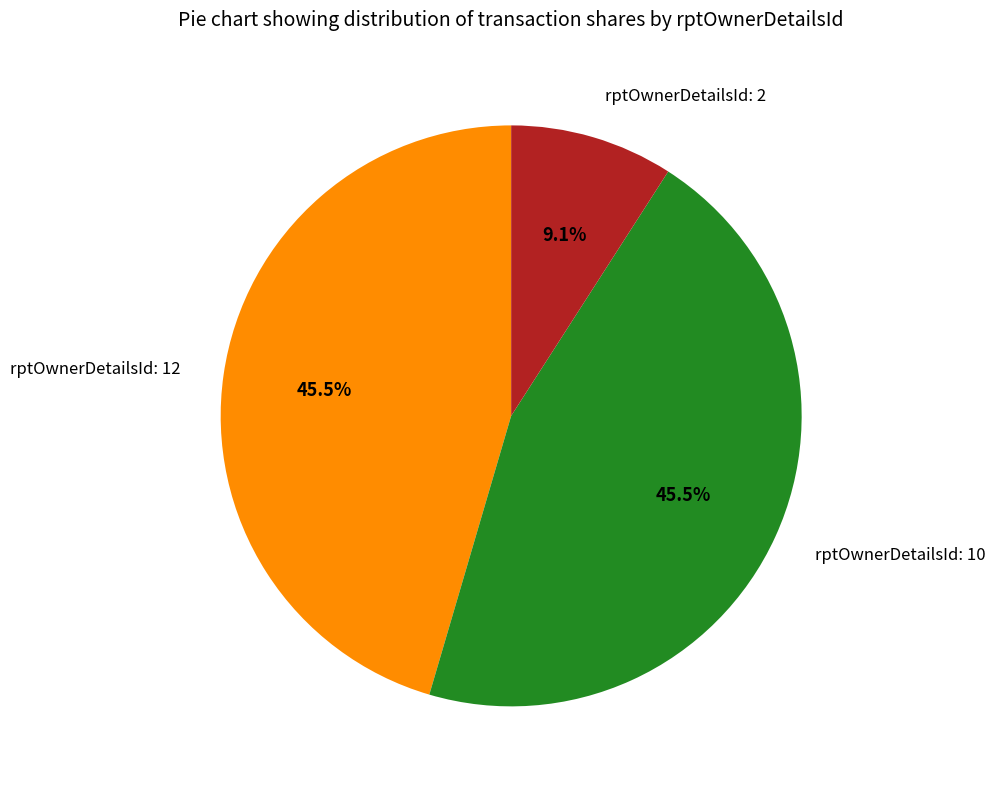

Is there any slice that represents more than half of the pie?

No